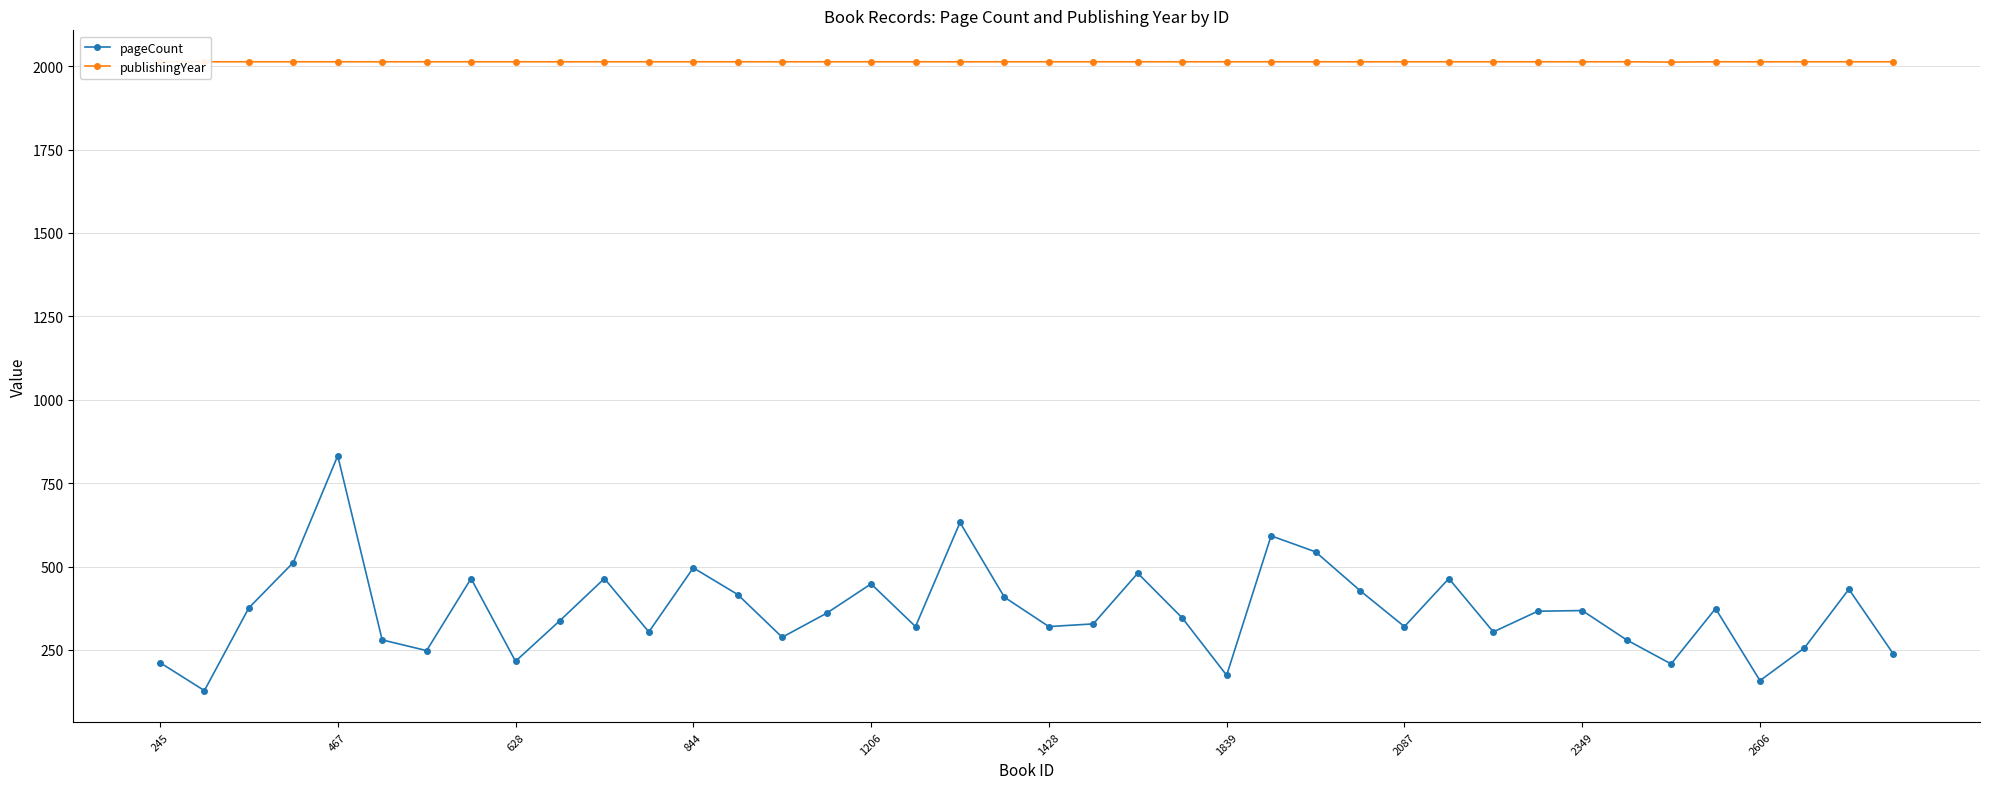

What is the sum of all pageCount values?

14722